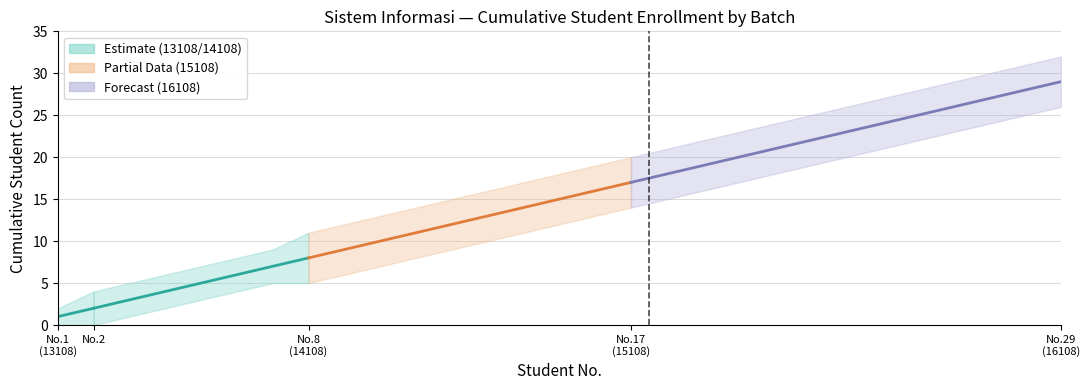

True or false: Upper Bound has a value of 10 at 17.

False